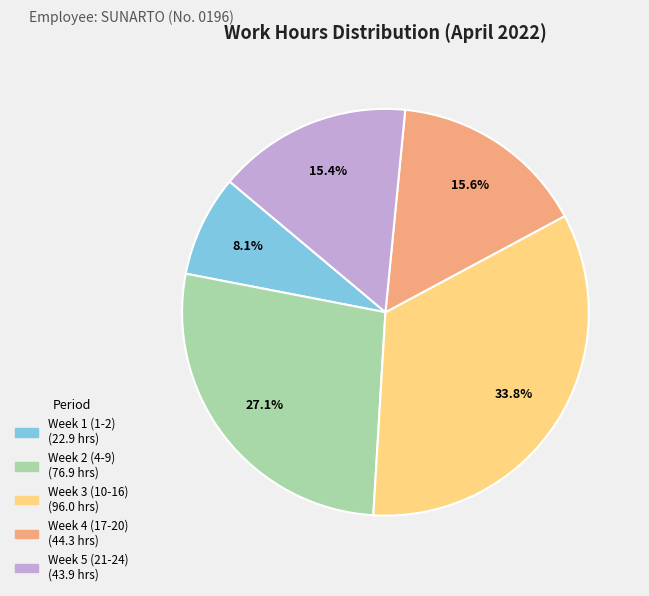

Is there a majority slice in this chart?

No